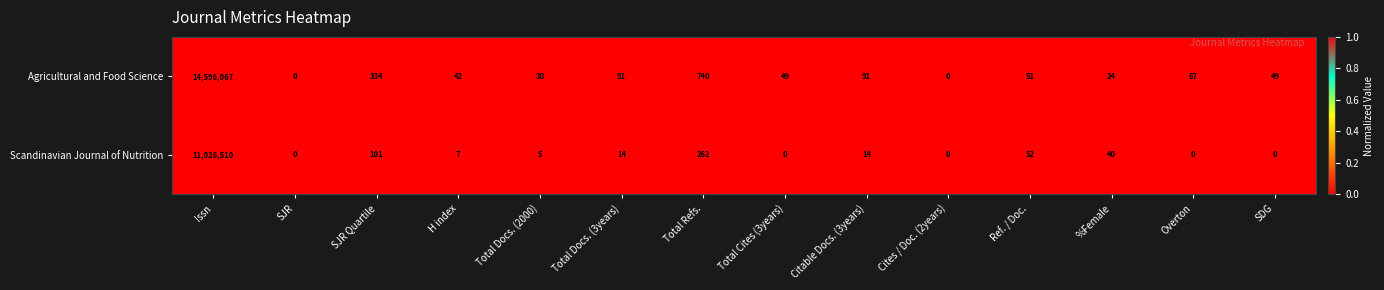

What is the difference between the highest and lowest values at Citable Docs. (3years)?

77